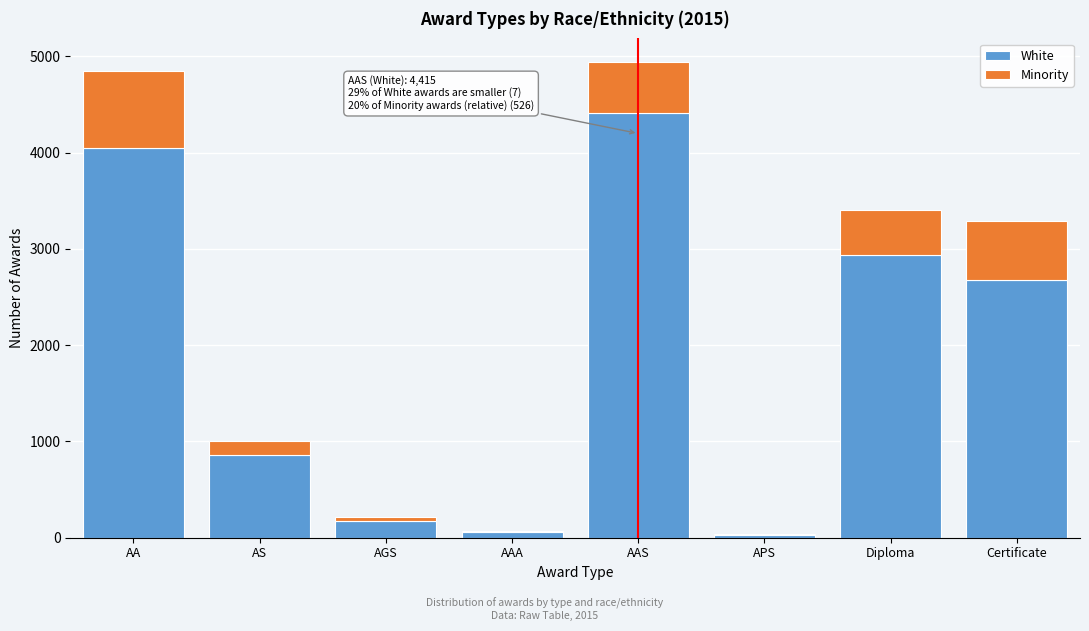

Reading left to right, what are the values for White?

AA=4051	AS=855	AGS=169	AAA=63	AAS=4415	APS=26	Diploma=2933	Certificate=2674